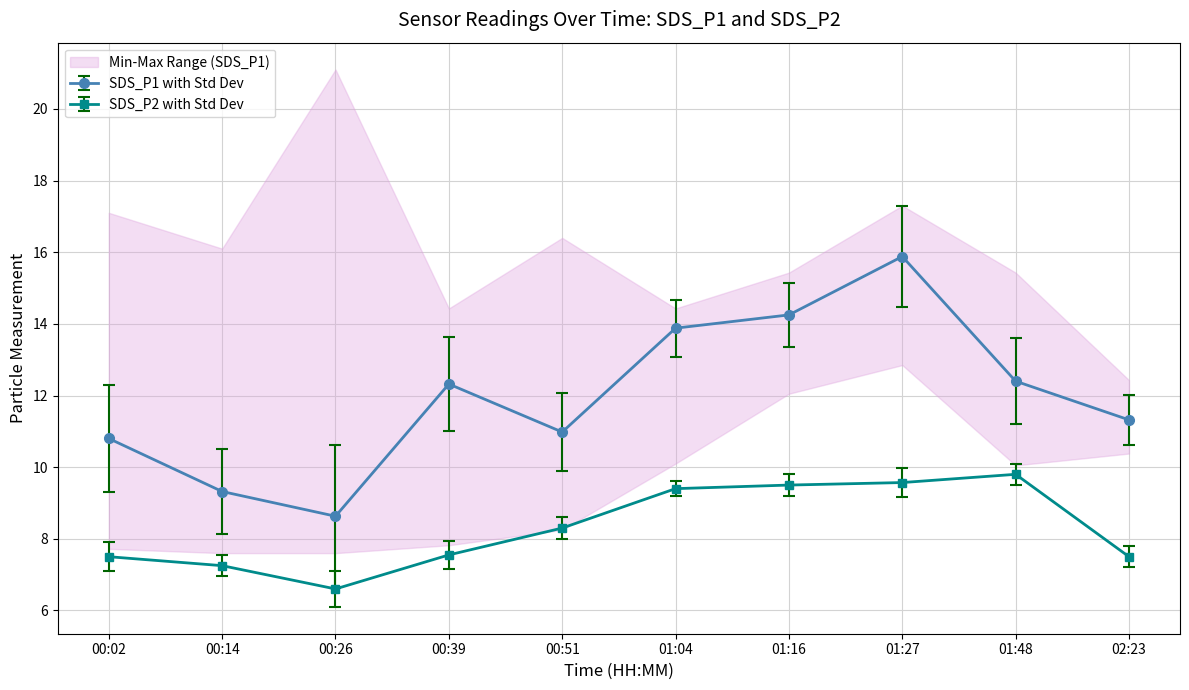

How many interior local peaks does the SDS_P1 series have?

2